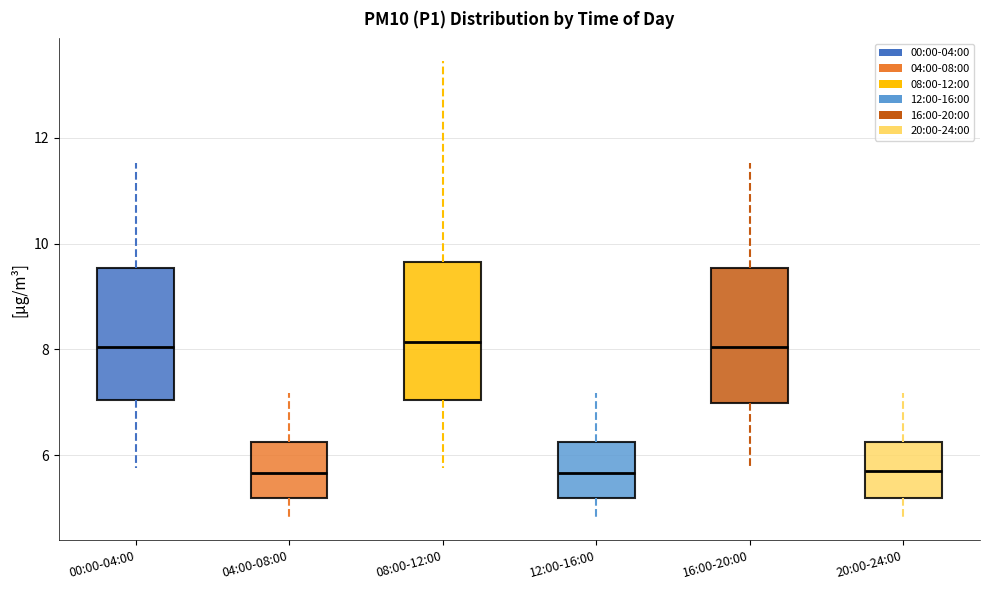

Reading left to right, read every box against the y-axis: the position of its median line, the range the box covers, and the ends of its whiskers. The values are not printed on the chart, so give them approximately, as read against the axis.

00:00-04:00: median 8.0, box 7.0 to 9.6, whiskers 5.8 to 11.6
04:00-08:00: median 5.6, box 5.2 to 6.2, whiskers 4.8 to 7.2
08:00-12:00: median 8.2, box 7.0 to 9.6, whiskers 5.8 to 13.4
12:00-16:00: median 5.6, box 5.2 to 6.2, whiskers 4.8 to 7.2
16:00-20:00: median 8.0, box 7.0 to 9.6, whiskers 5.8 to 11.6
20:00-24:00: median 5.8, box 5.2 to 6.2, whiskers 4.8 to 7.2